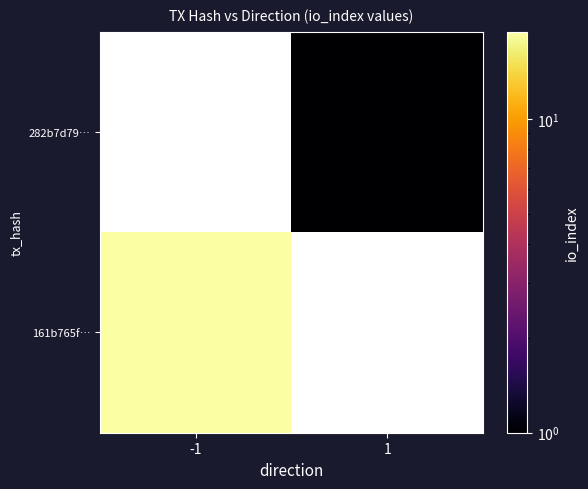

How many positive values does the 282b7d79… series have?

1